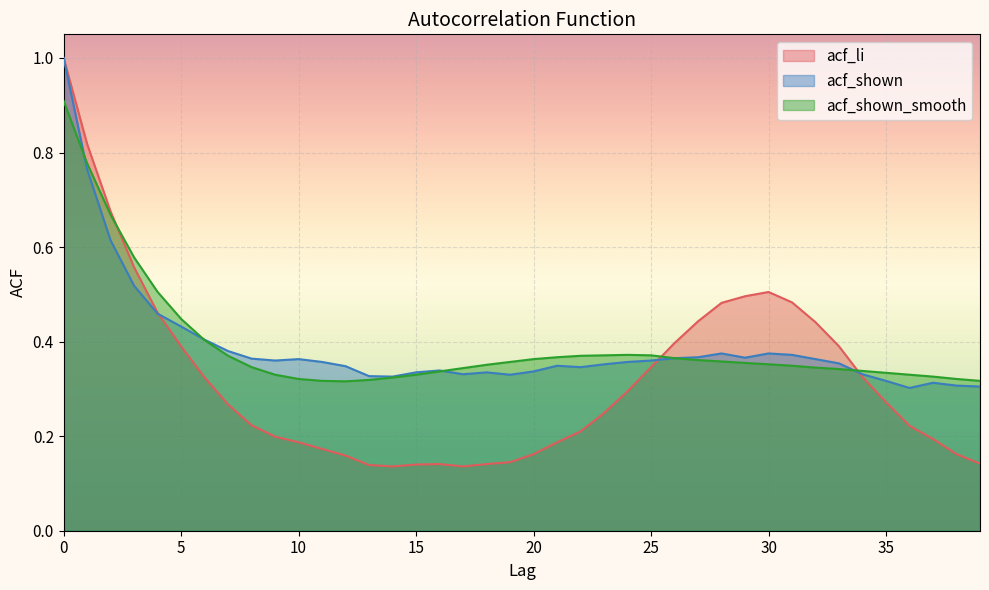

Where is acf_shown nearest to the value 0?

36